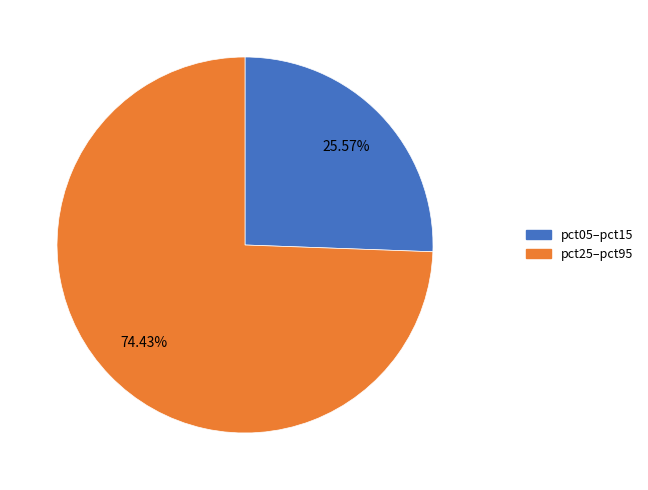

Is there any slice that represents more than half of the pie?

Yes